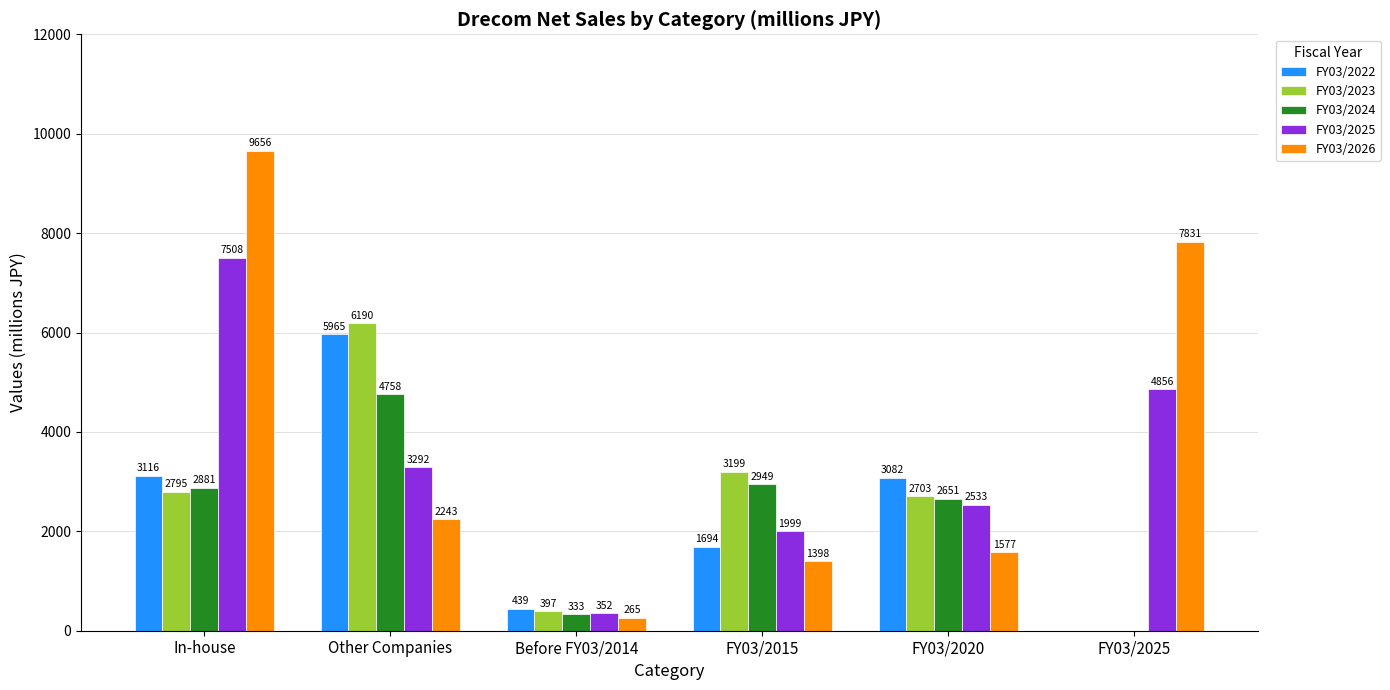

Reading left to right, transcribe all the data shown in this chart.

FY03/2022: 3116	5965	439	1694	3082	0
FY03/2023: 2795	6190	397	3199	2703	0
FY03/2024: 2881	4758	333	2949	2651	0
FY03/2025: 7508	3292	352	1999	2533	4856
FY03/2026: 9656	2243	265	1398	1577	7831